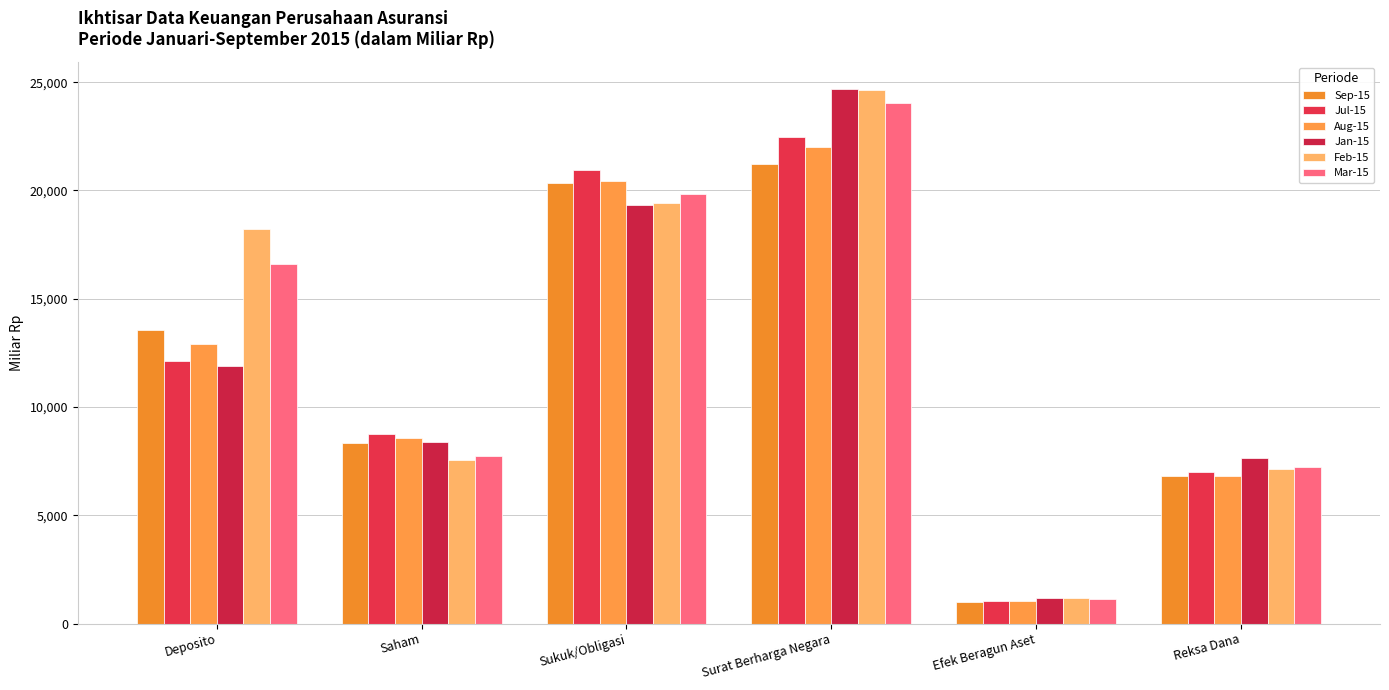

How many data points in Mar-15 are less than 16591?

3